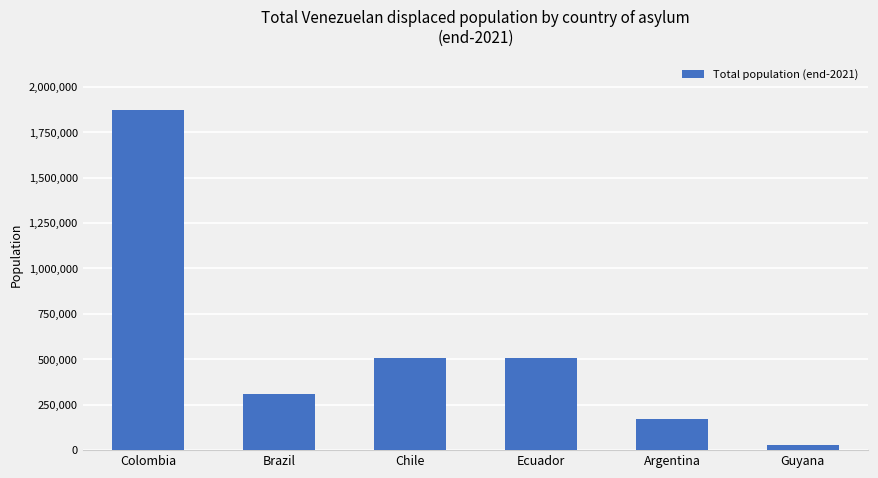

What is the minimum value shown in the chart?

25800